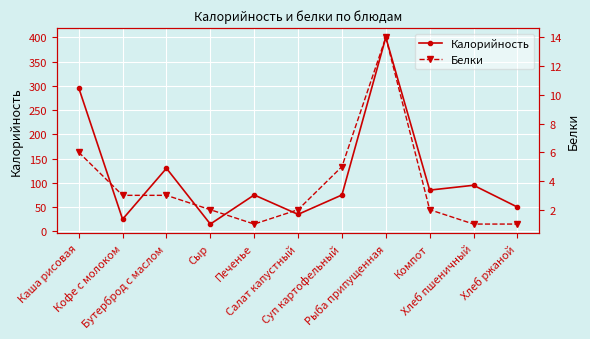

In Белки, how many points are higher than both neighbors (excluding endpoints)?

1